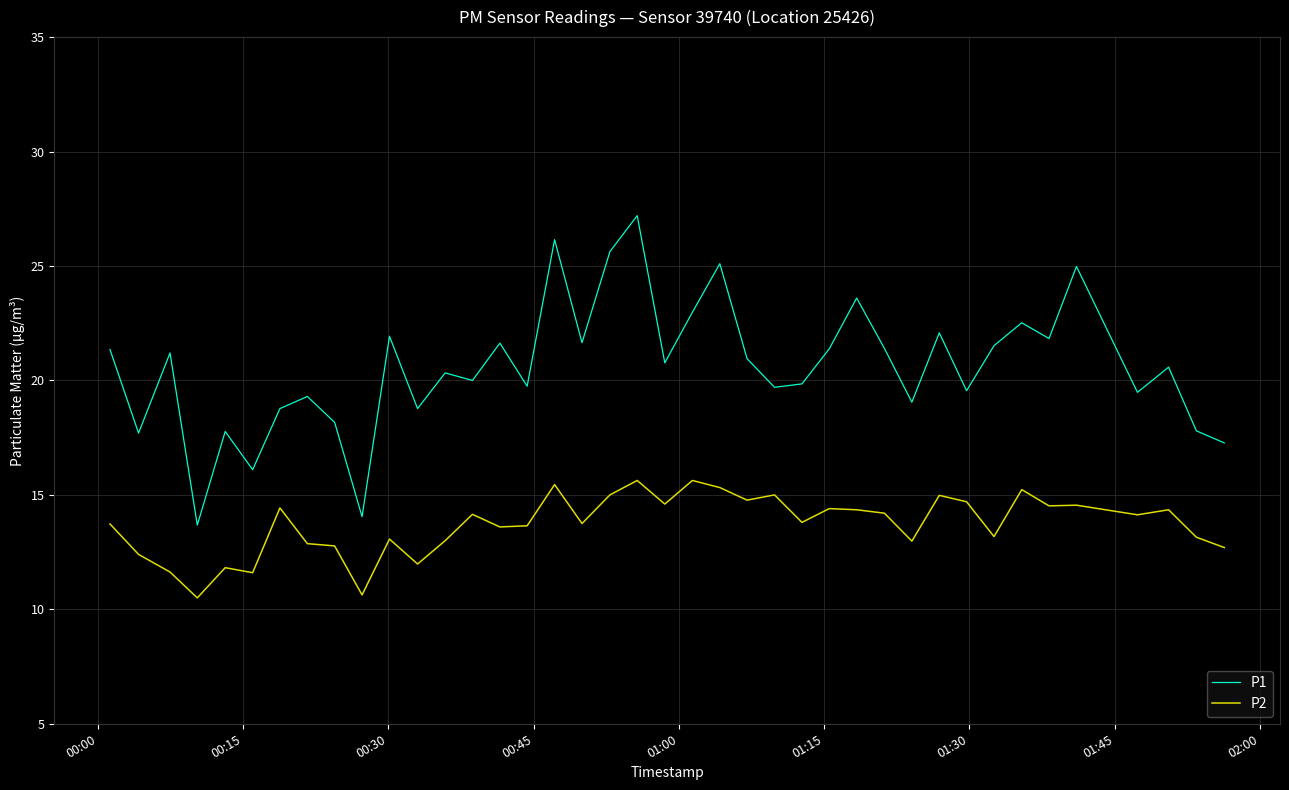

Which series has the widest spread of values?

P1